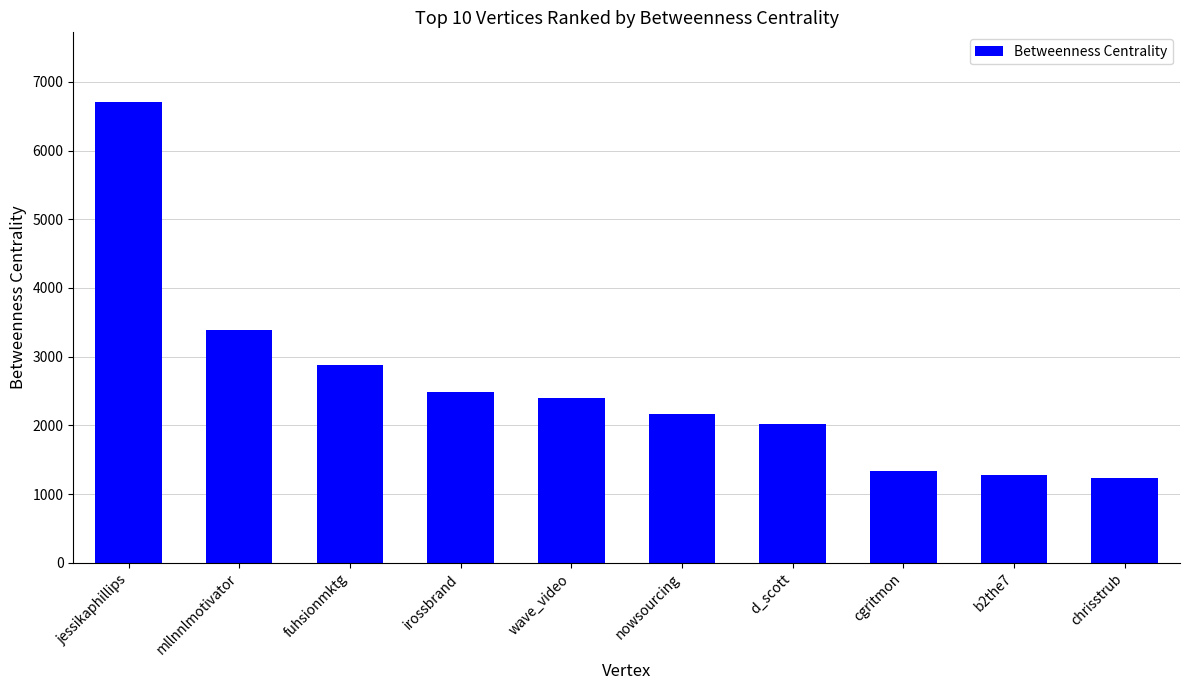

What is the ratio of the value at chrisstrub to the value at b2the7?

1.0